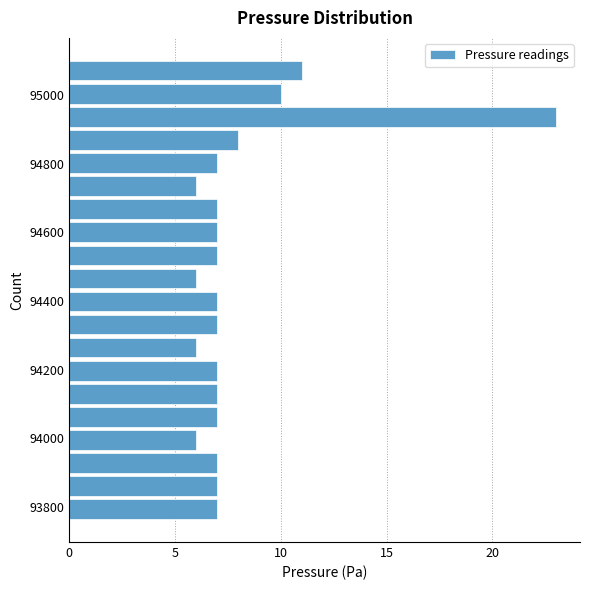

Around what value on the y-axis is the longest bar? Give the approximate position of its centre, as read against the axis.

94940